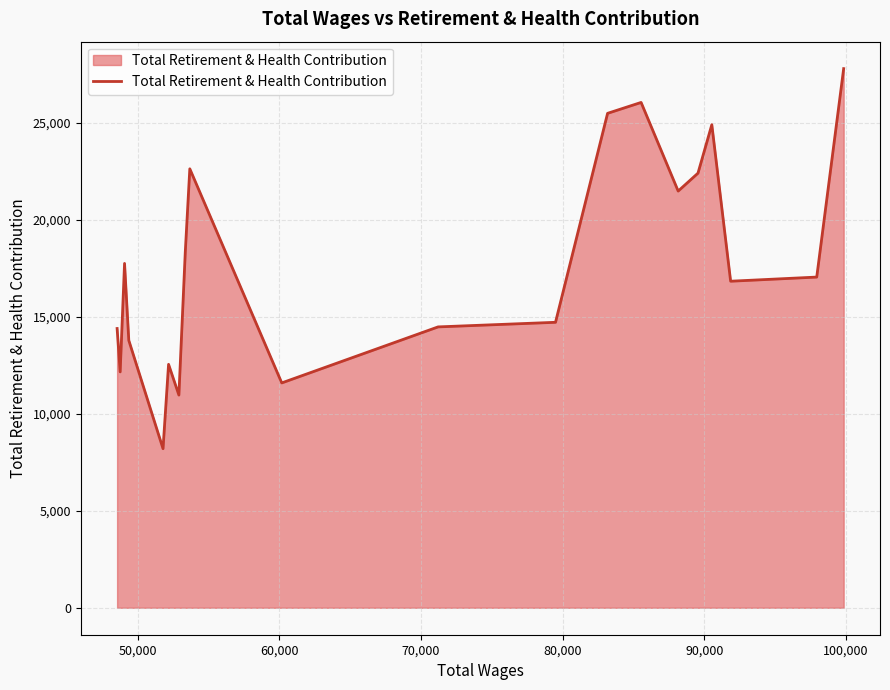

What is the maximum value shown in the chart?

27810